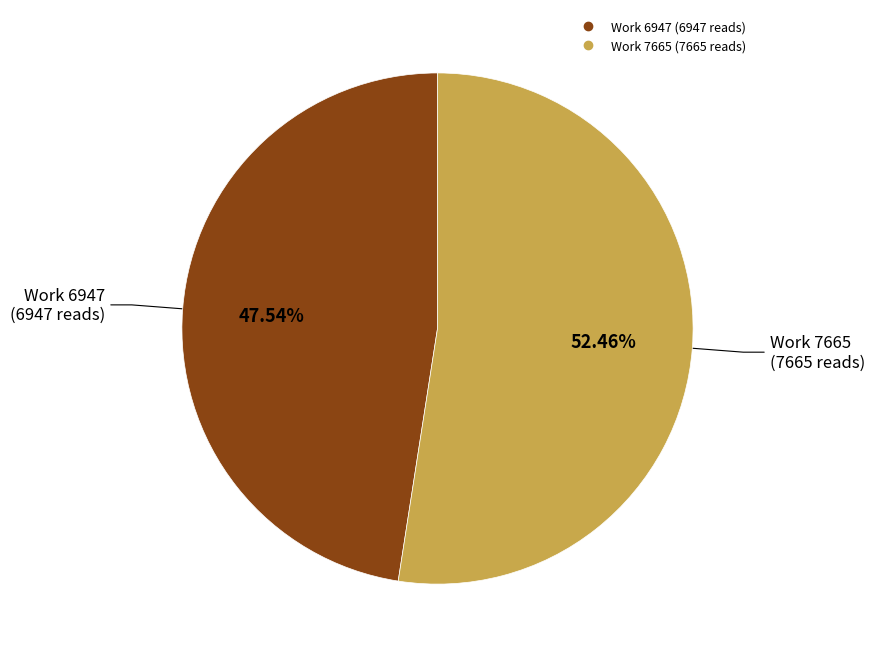

Does any single category account for the majority?

Yes